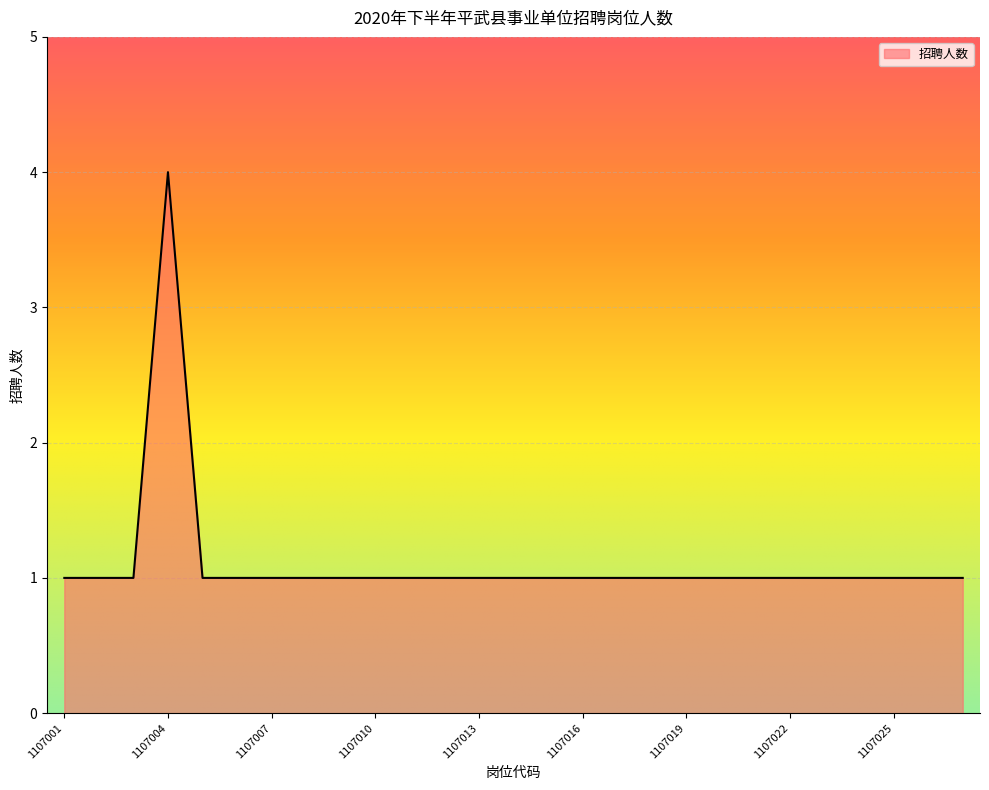

What is the maximum value shown in the chart?

4